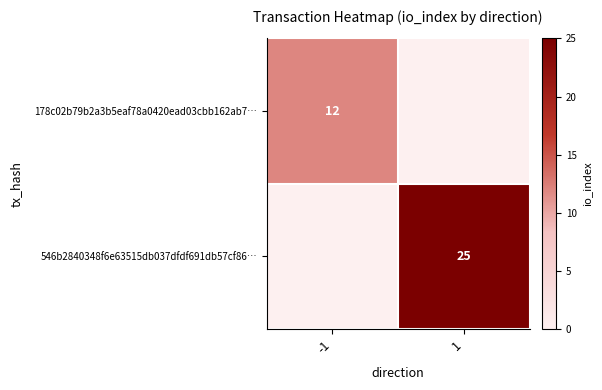

Which has a higher value, 1 or -1?

-1